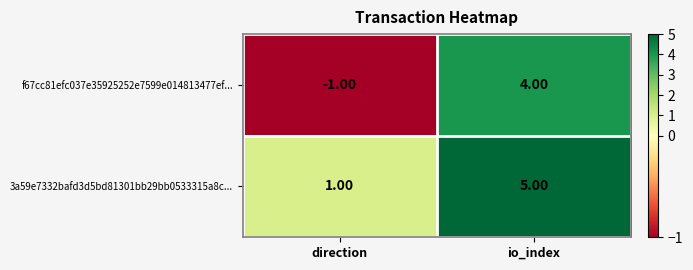

What is the average value of the 3a59e7332bafd3d5bd81301bb29bb0533315a8c... series?

3